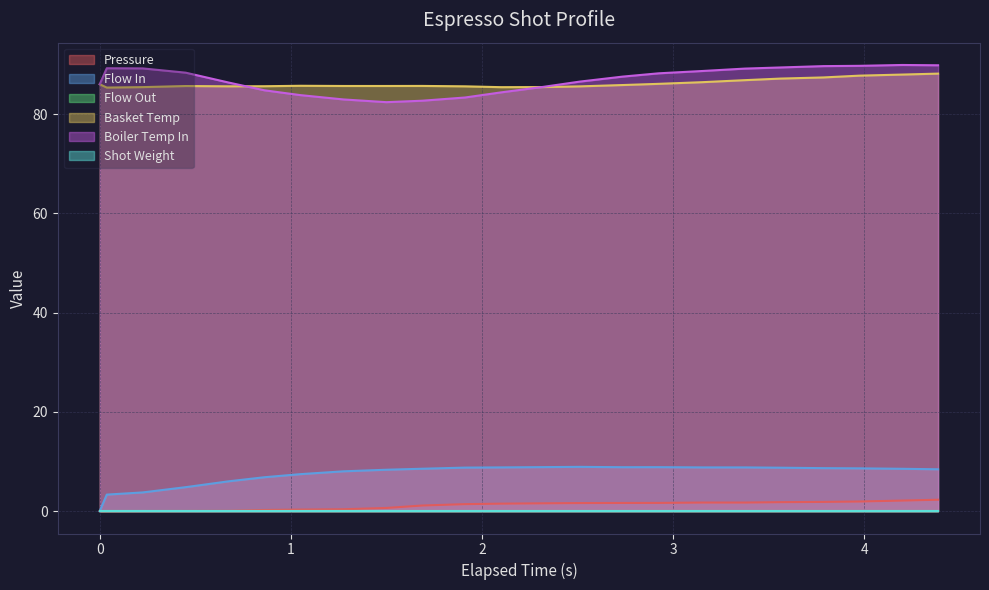

What is the value of the flow_in point at the 2nd from the left?

3.3